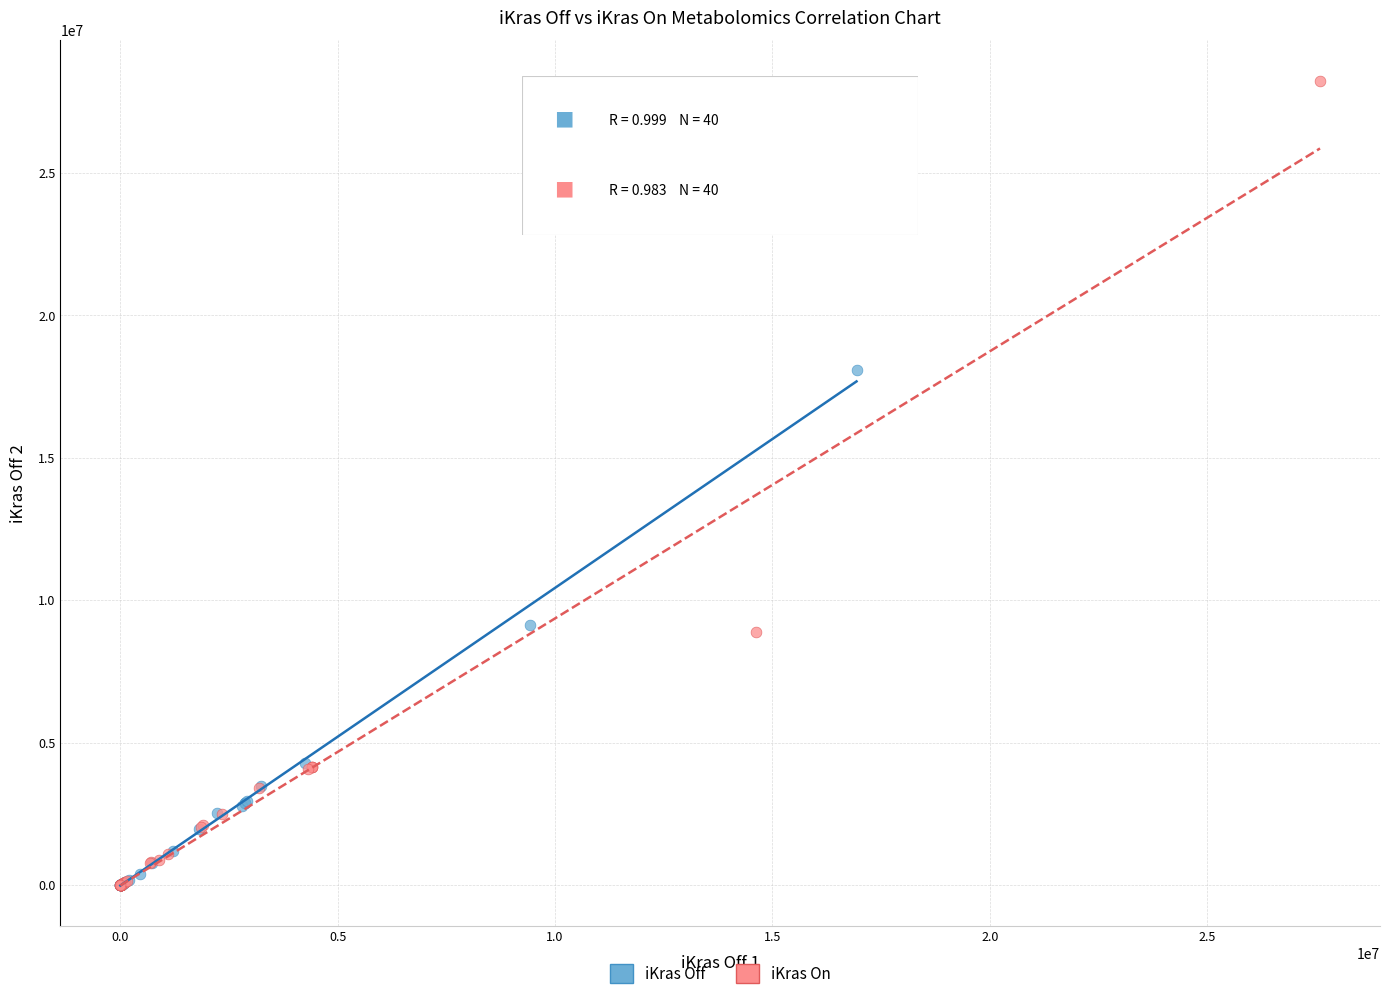

What are all the series names shown in the legend?

iKras Off, iKras On